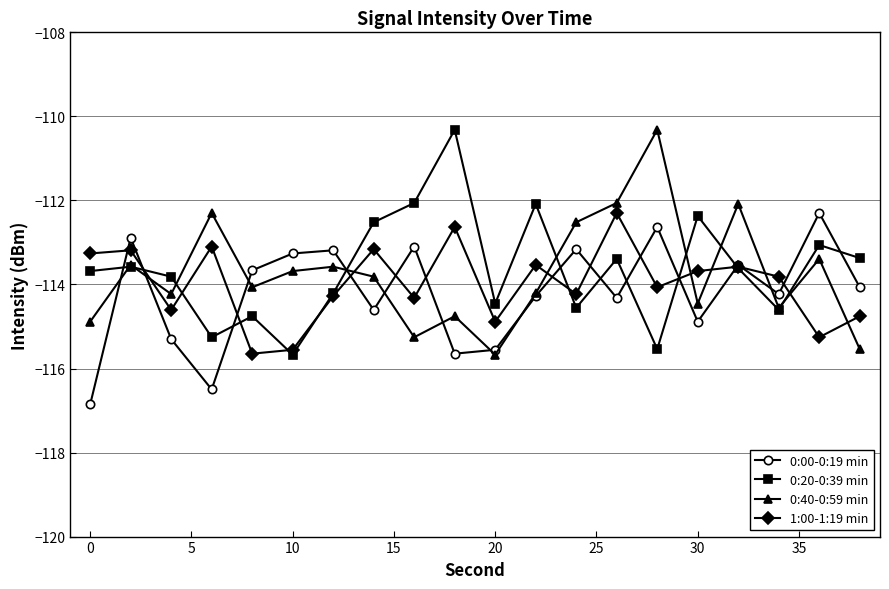

What is the value of the 0:00-0:19 min point at the 16th from the left?

-114.9